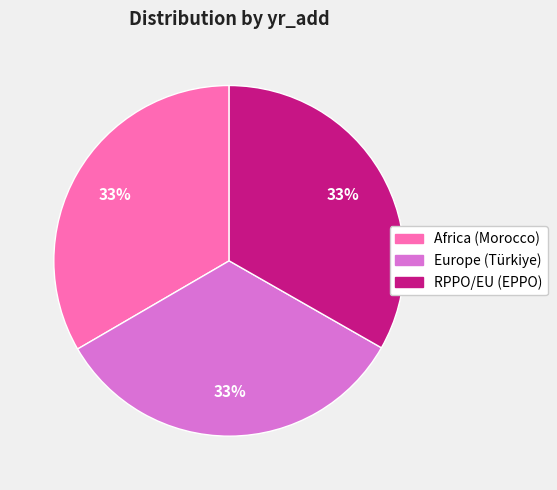

Do Africa (Morocco) and RPPO/EU (EPPO) together represent more than half of the pie?

Yes